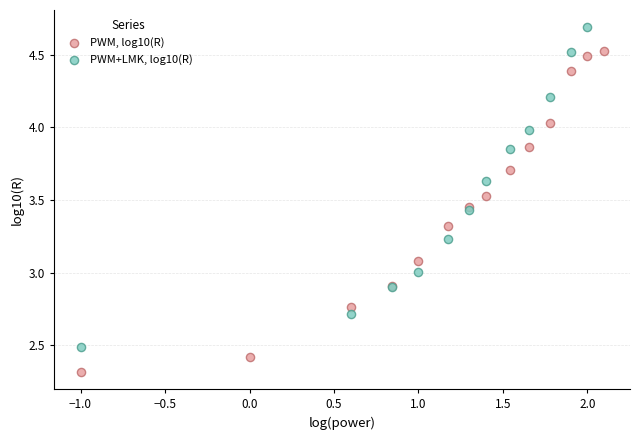

Which series reaches the minimum Y coordinate?

PWM, log10(R)